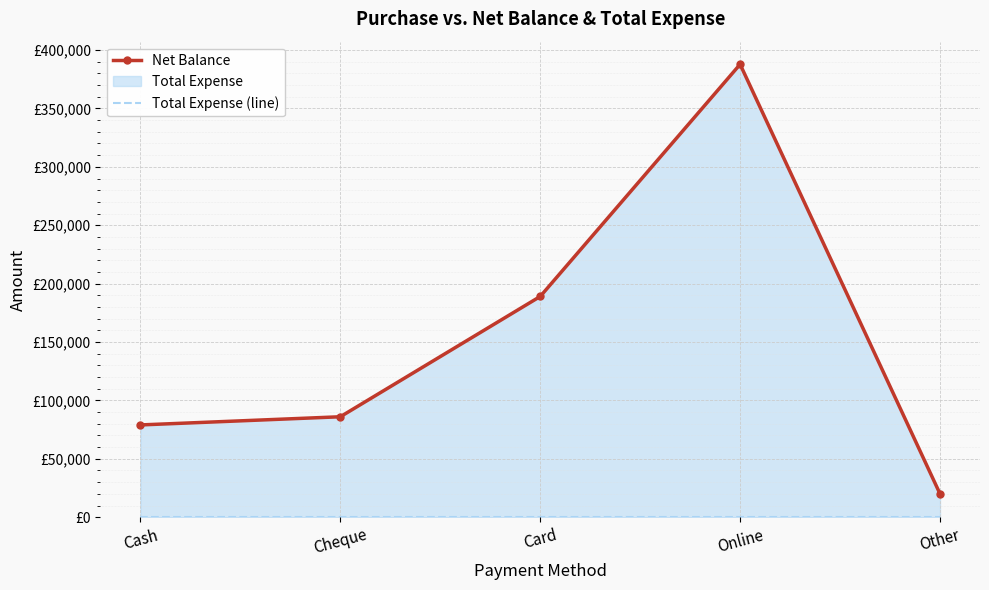

How many lines are shown in the chart?

2